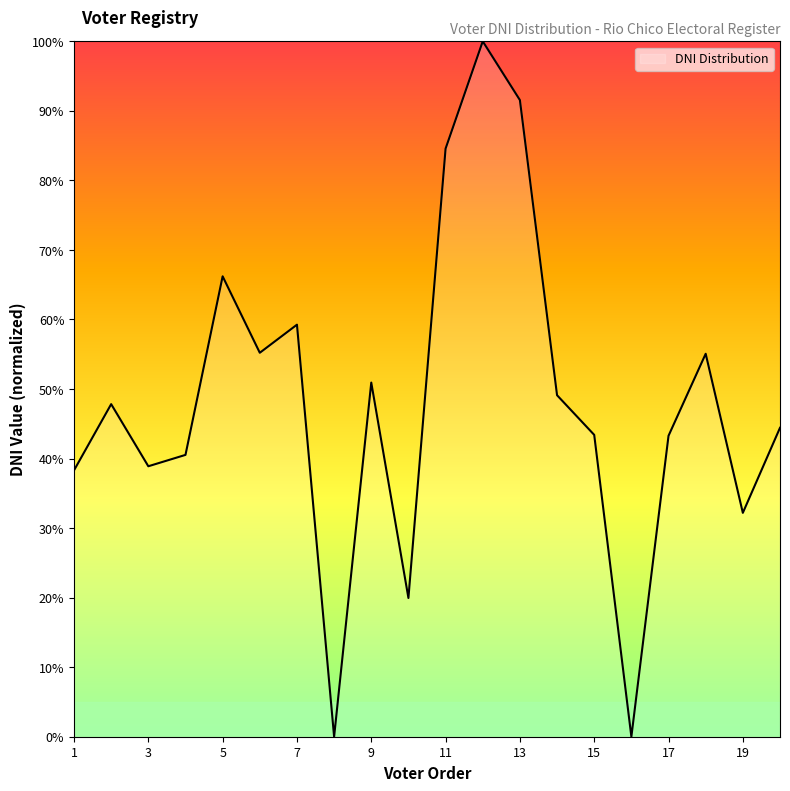

How many interior local peaks (higher than both neighbors) does the data have?

6